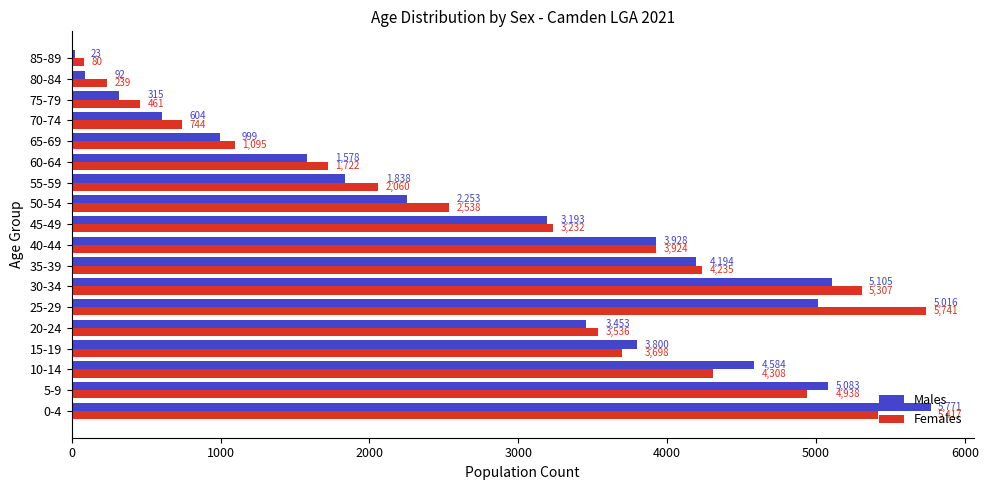

Is it true that Females equals 1095 at 65-69?

True